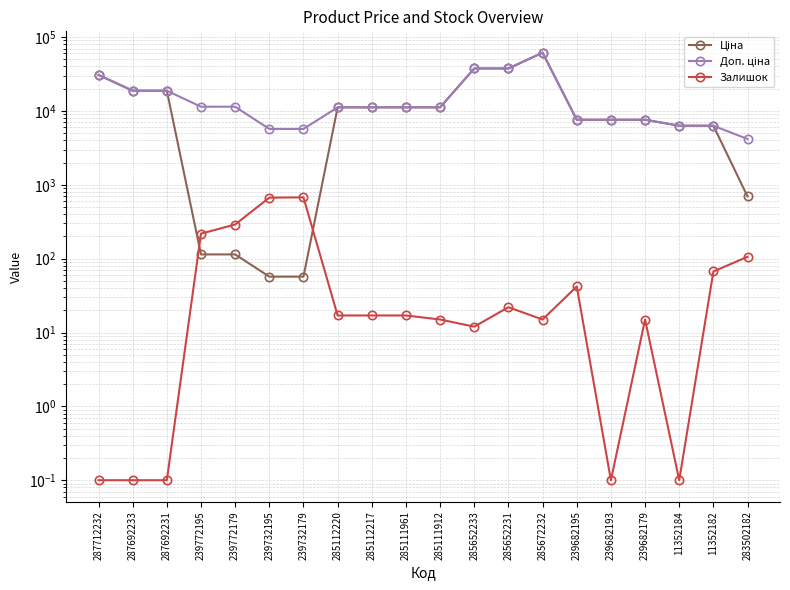

What are all the series names shown in the legend?

Ціна, Доп. ціна, Залишок